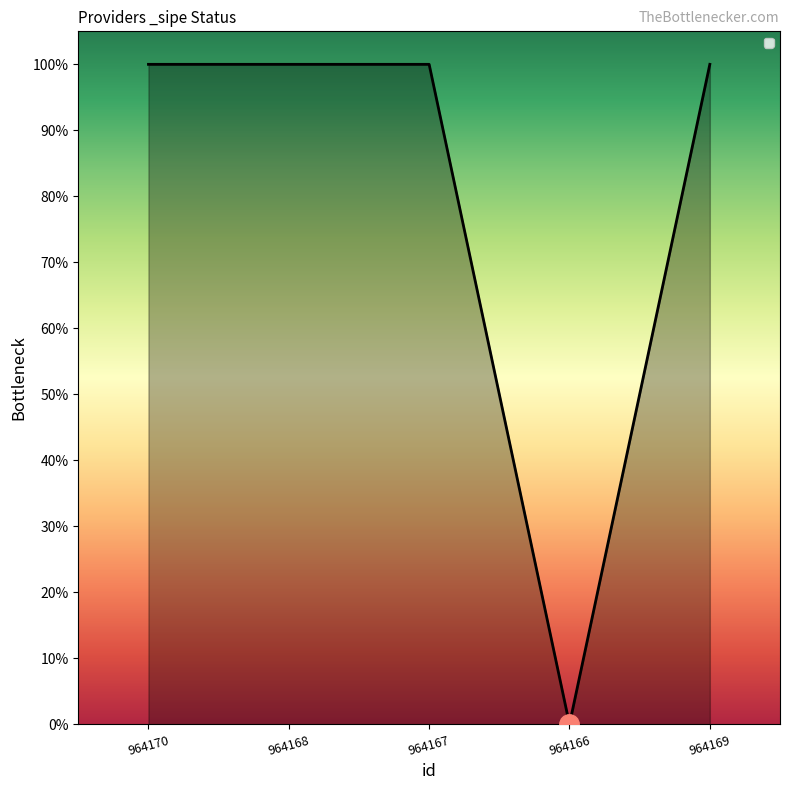

What is the difference between the maximum and minimum values?

1